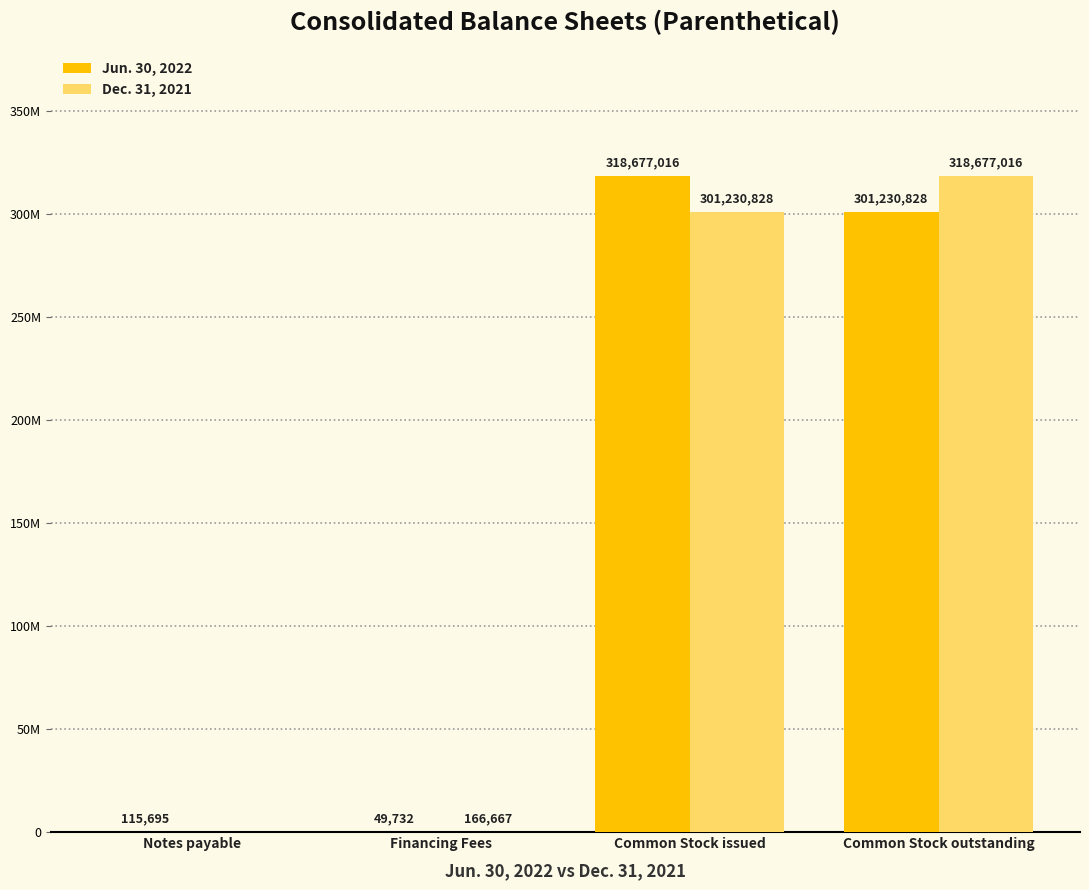

What value does the Dec. 31, 2021 series have at Financing Fees?

166667